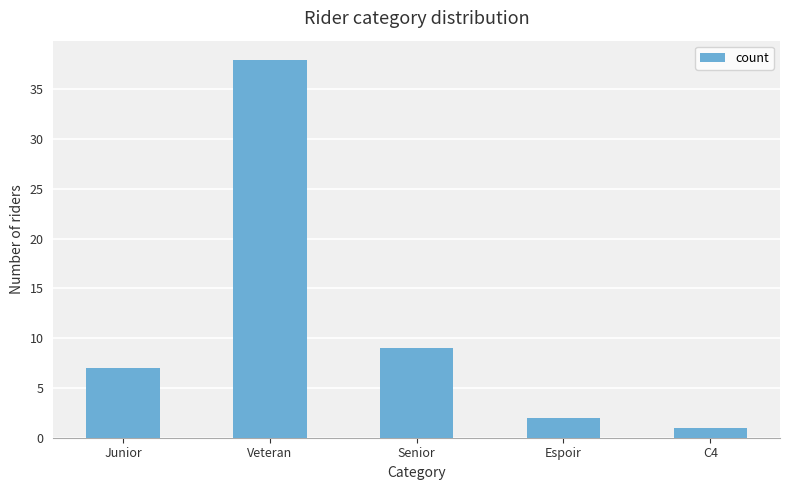

Is it true that the value at Veteran is 38?

True